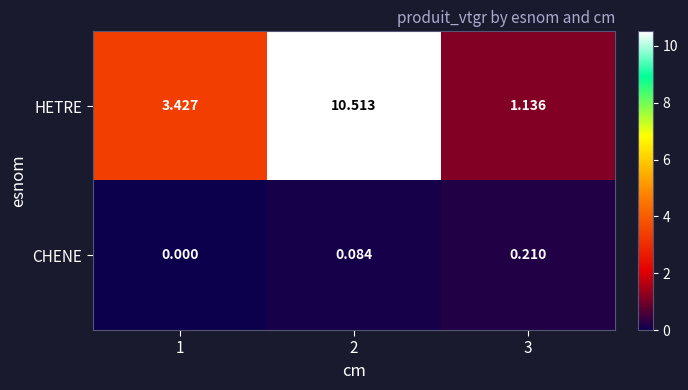

Rank the series by their maximum value, from highest to lowest.

HETRE, CHENE